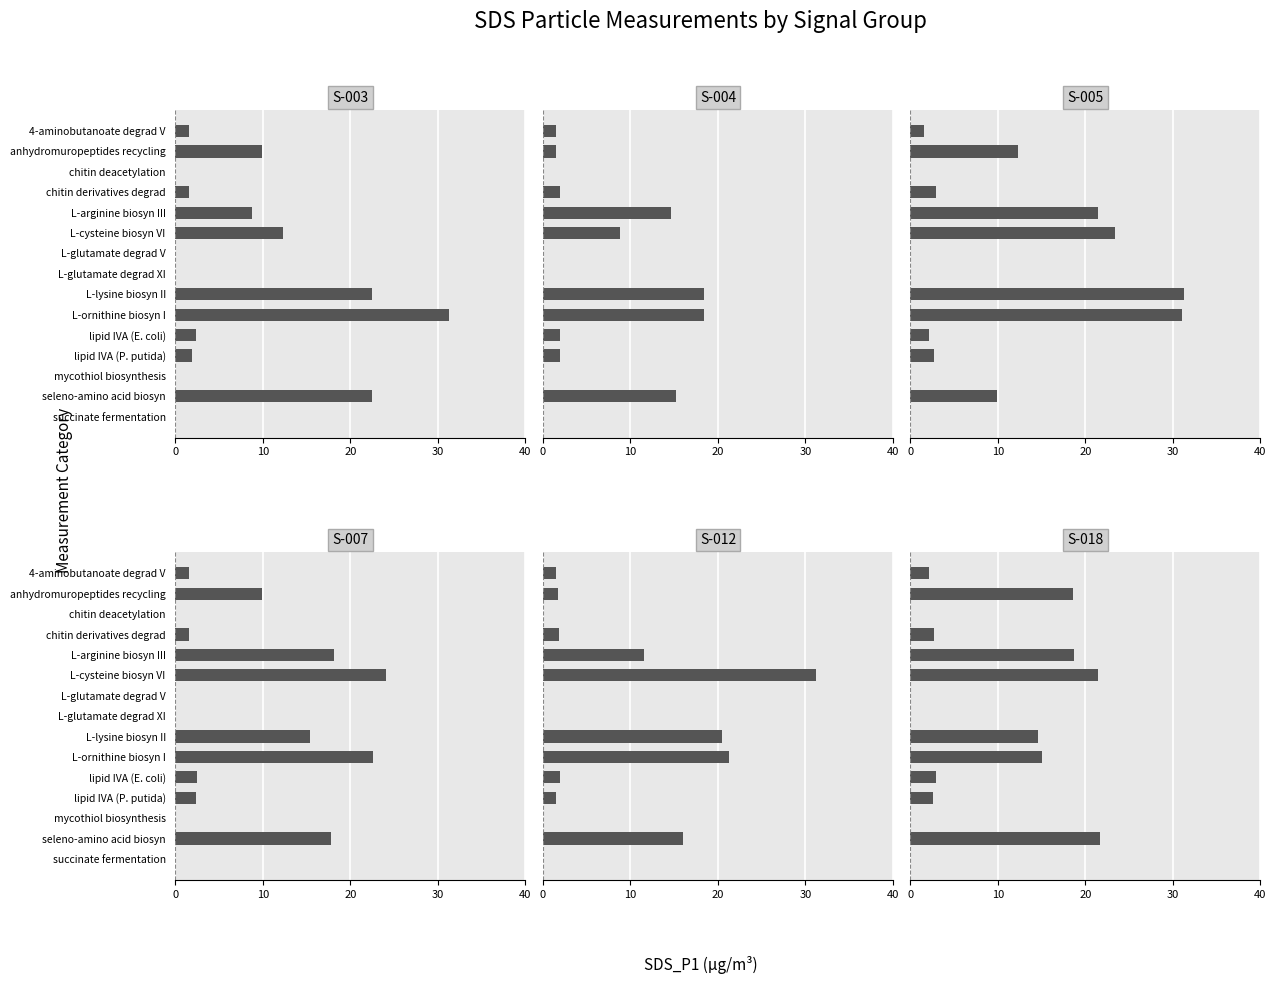

Rank the series at anhydromuropeptides recycling from highest to lowest value.

S-018, S-005, S-003, S-007, S-012, S-004